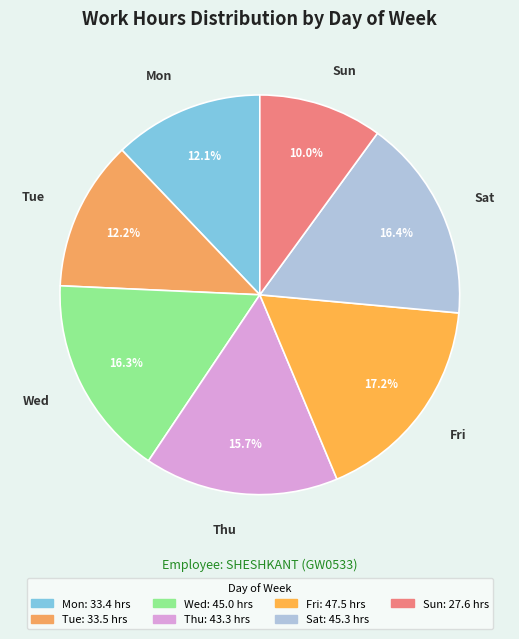

Does Tue represent more than half of the total?

No